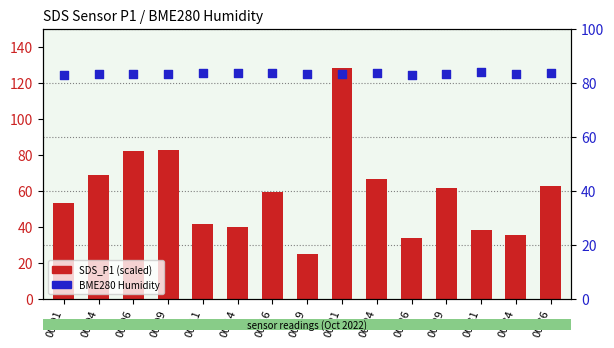

Which series has the largest total across all categories?

BME280 Humidity